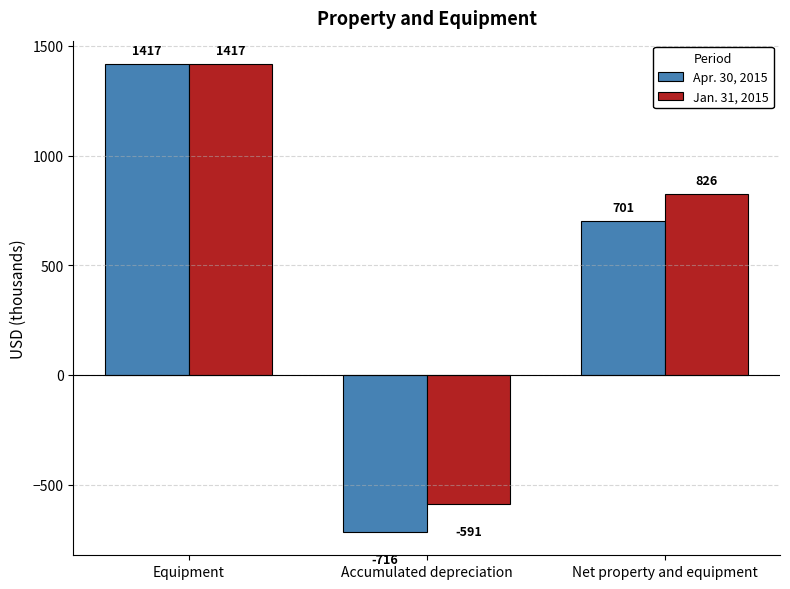

Reading left to right, extract all data points from this chart.

Apr. 30, 2015: 1417	-716	701
Jan. 31, 2015: 1417	-591	826